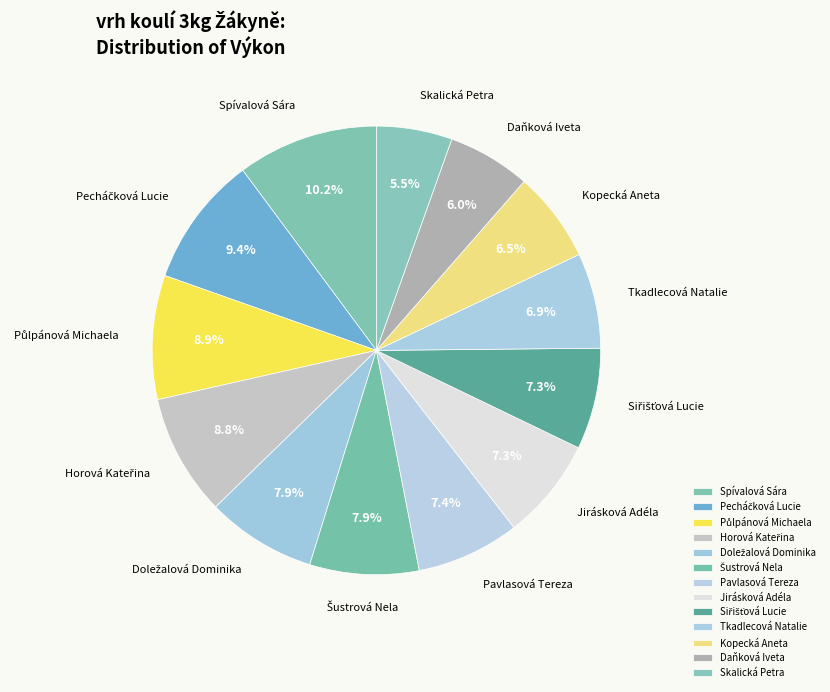

Is there a majority slice in this chart?

No